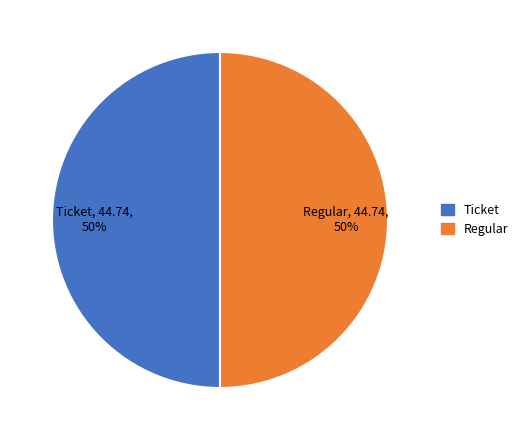

Combined, do Ticket and Regular account for over 50%?

Yes